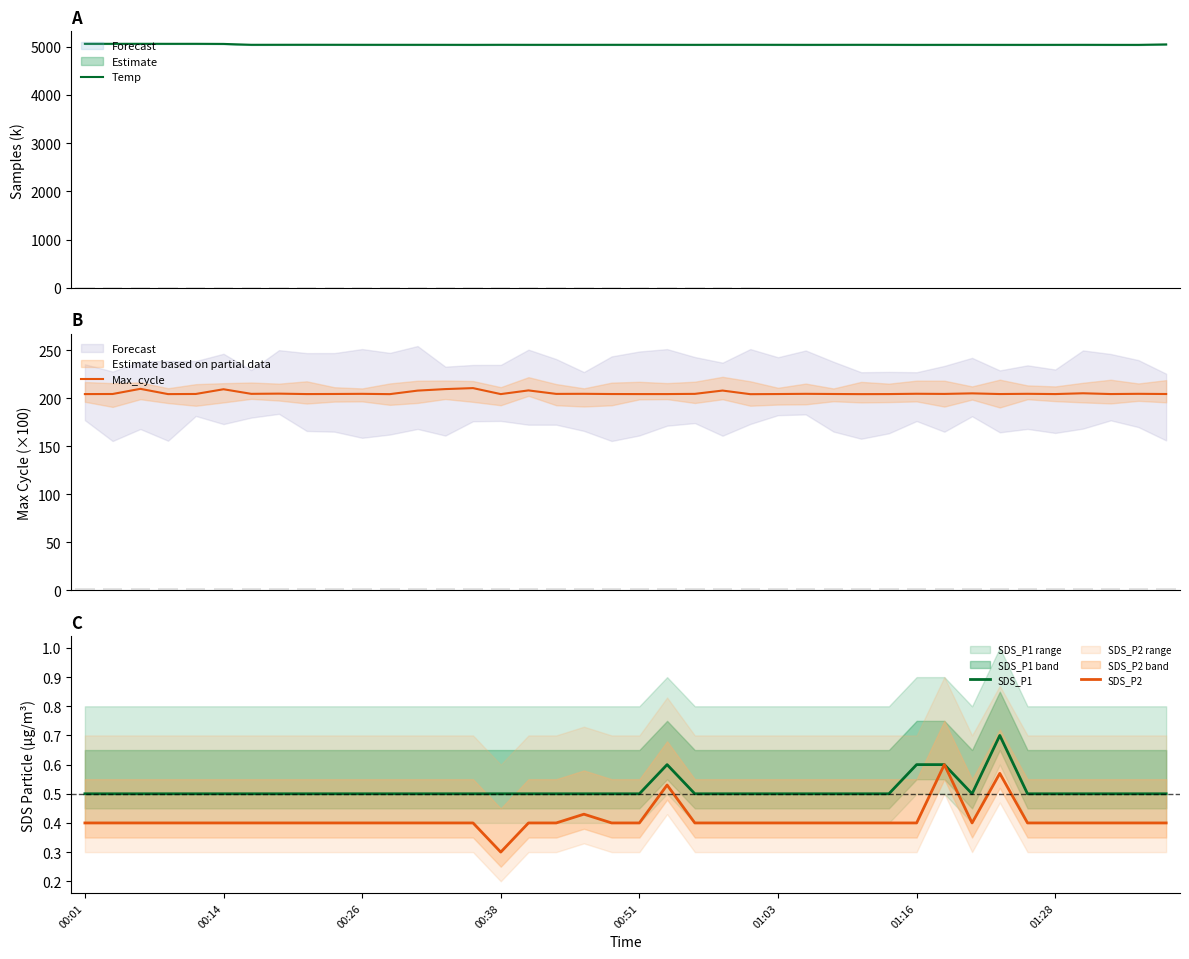

Where is Max_cycle nearest to the value 207?

12